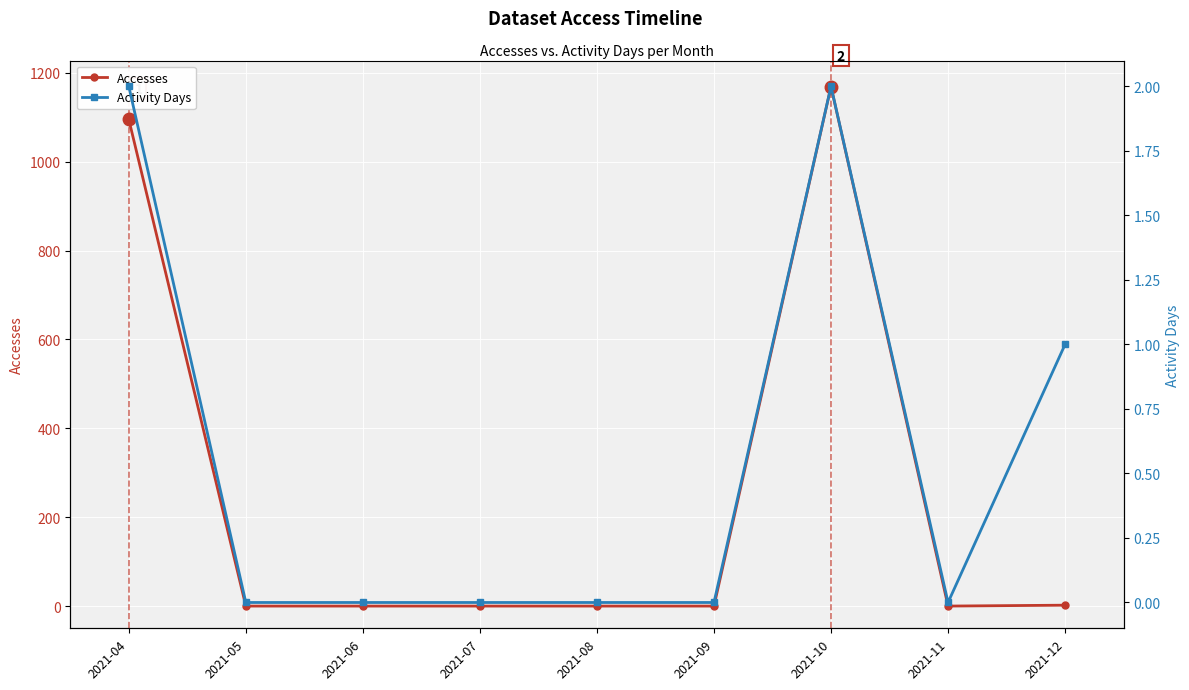

How many categories are shown in the chart?

9